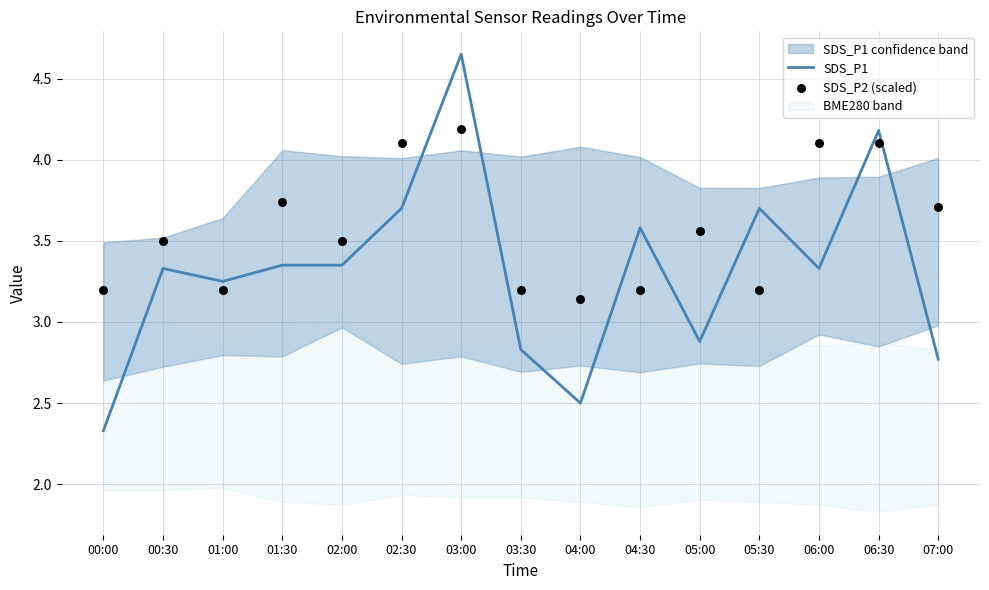

At how many categories does at least one series exceed 4?

4